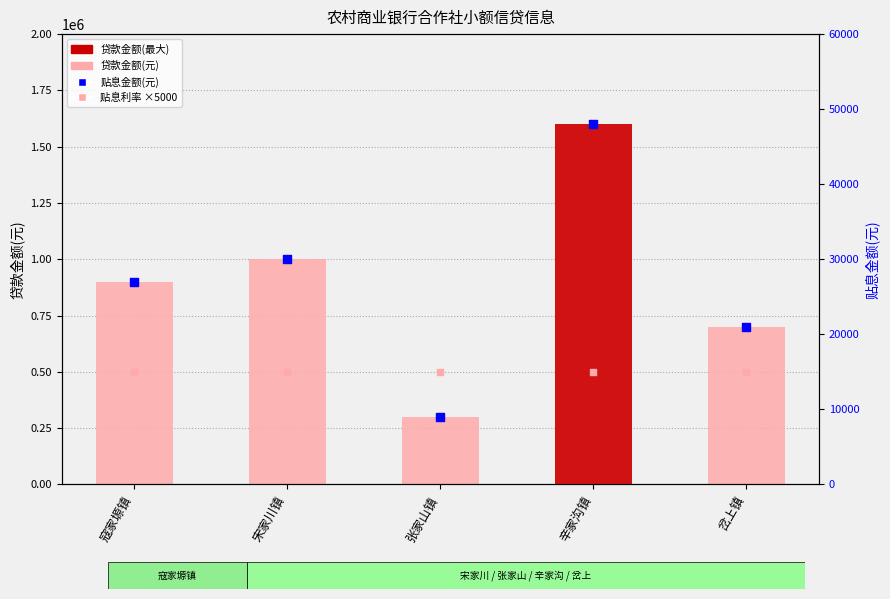

Which series has the widest spread of Y values?

贷款金额(元)